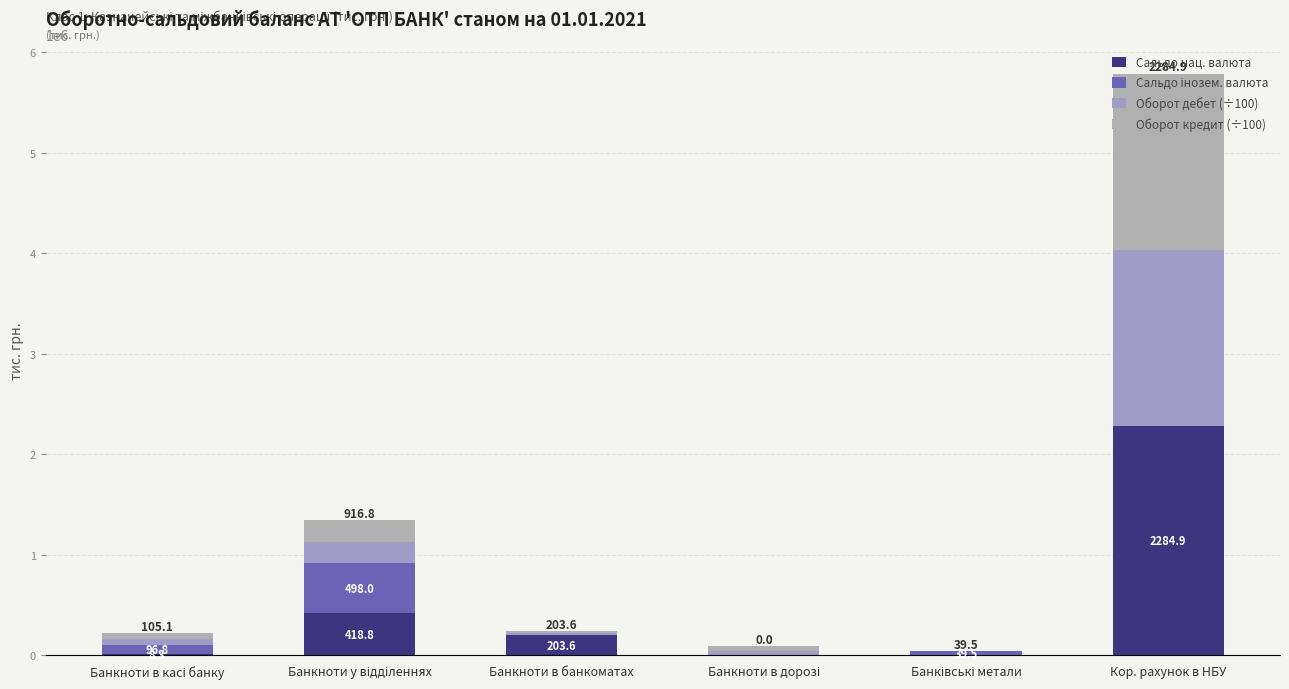

Are the bars horizontal?

No